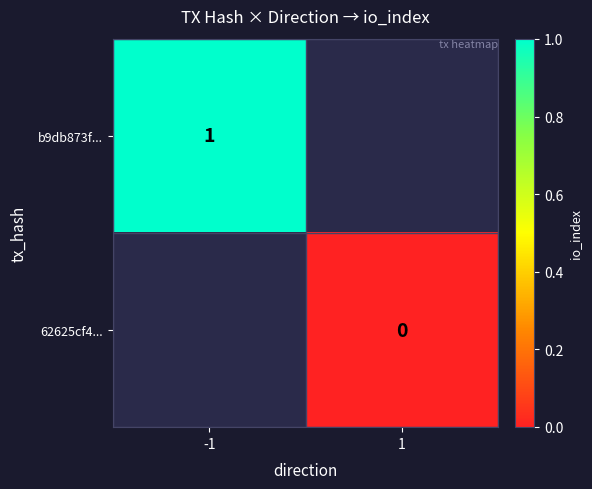

Is it true that b9db873f... equals 0 at -1?

False